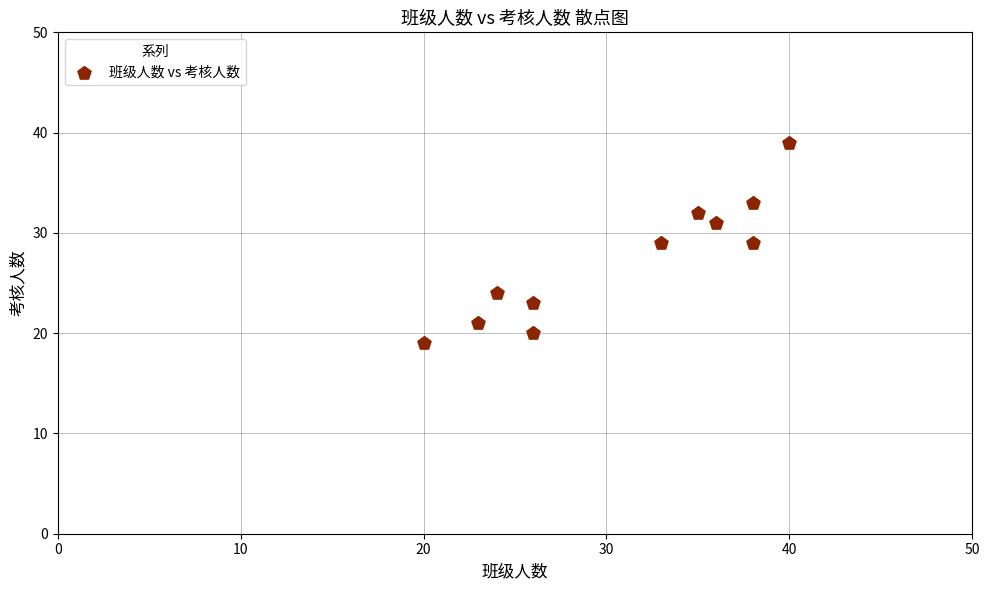

What is the range of X values (max minus min)?

20